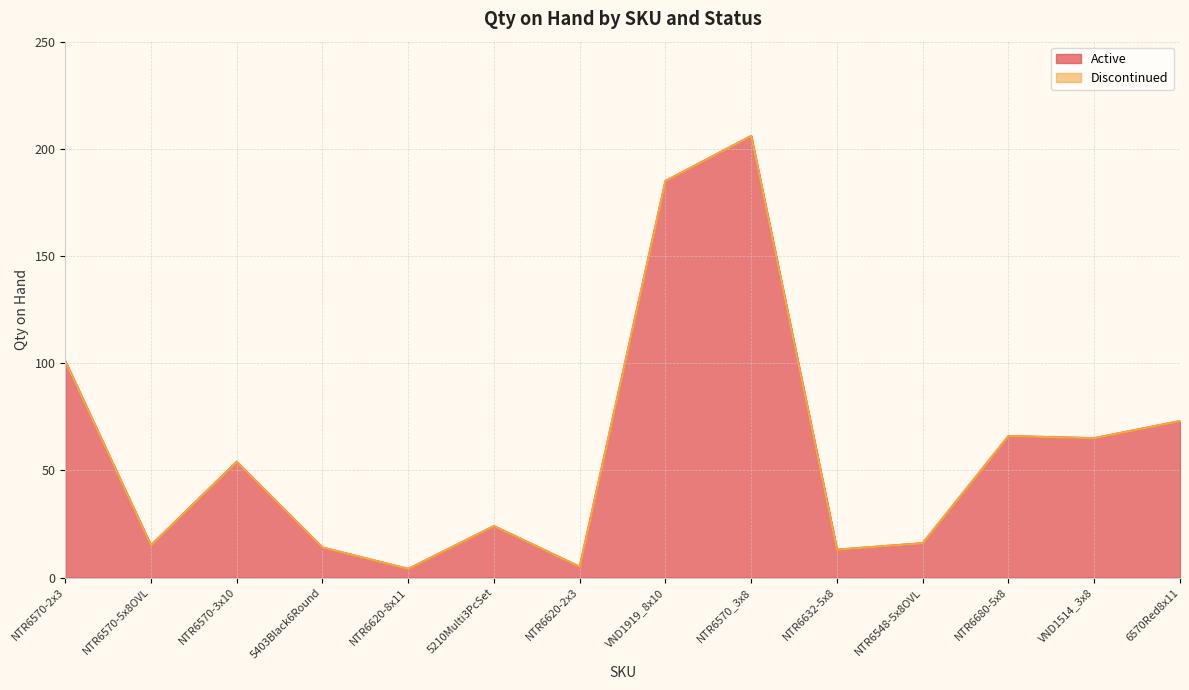

At which category does the data reach its first local valley?

NTR6570-5x8OVL